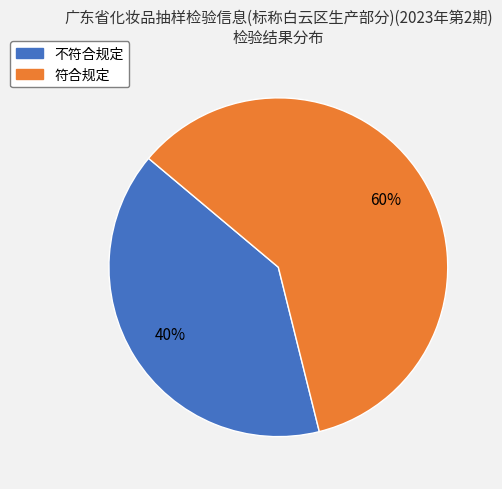

What percentage is the 不符合规定 slice, to the nearest percent?

40%